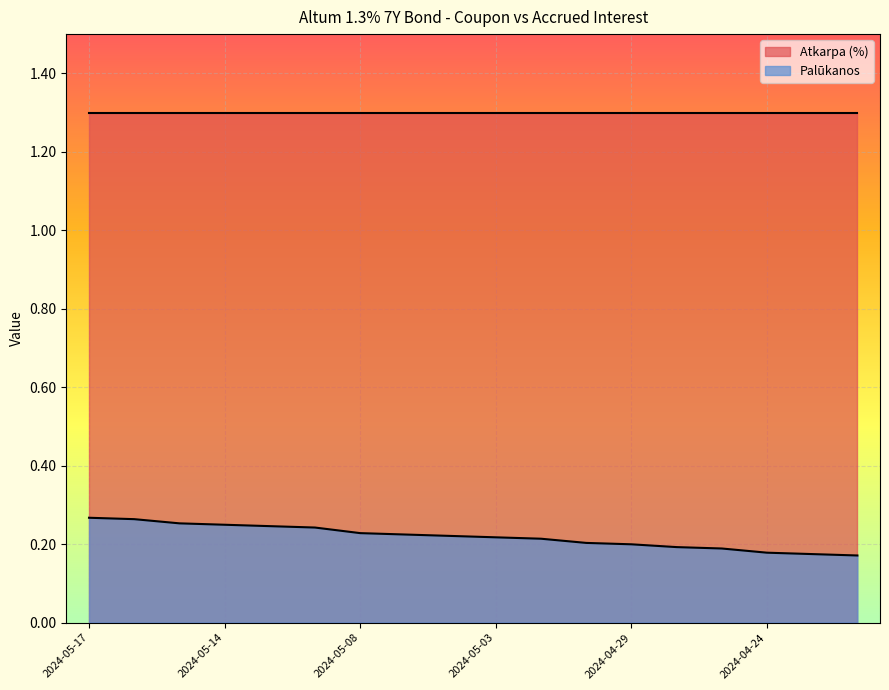

Which series has the largest range (max minus min)?

Palūkanos